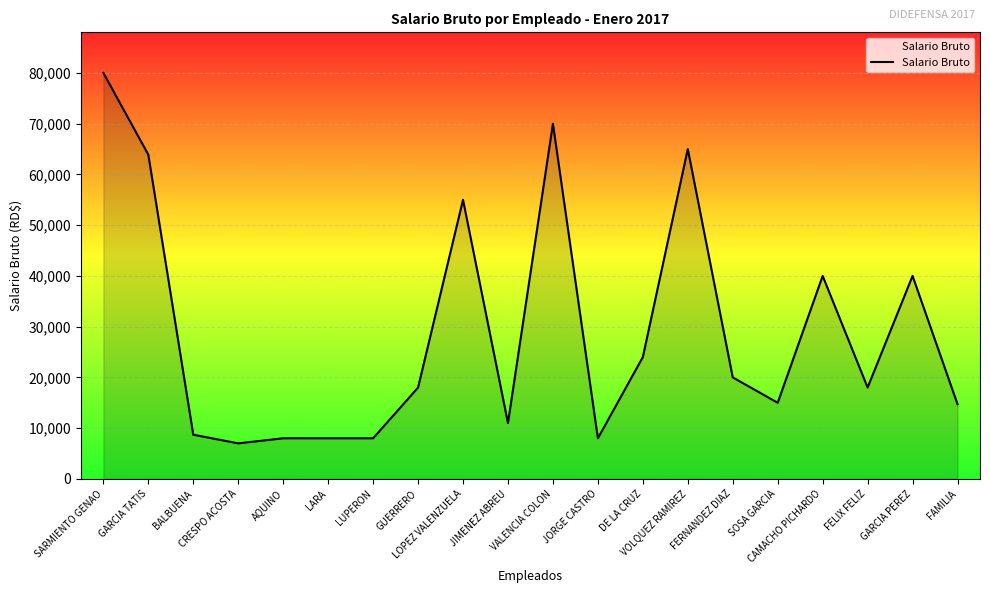

Which category has the lowest value across all series?

CRESPO ACOSTA